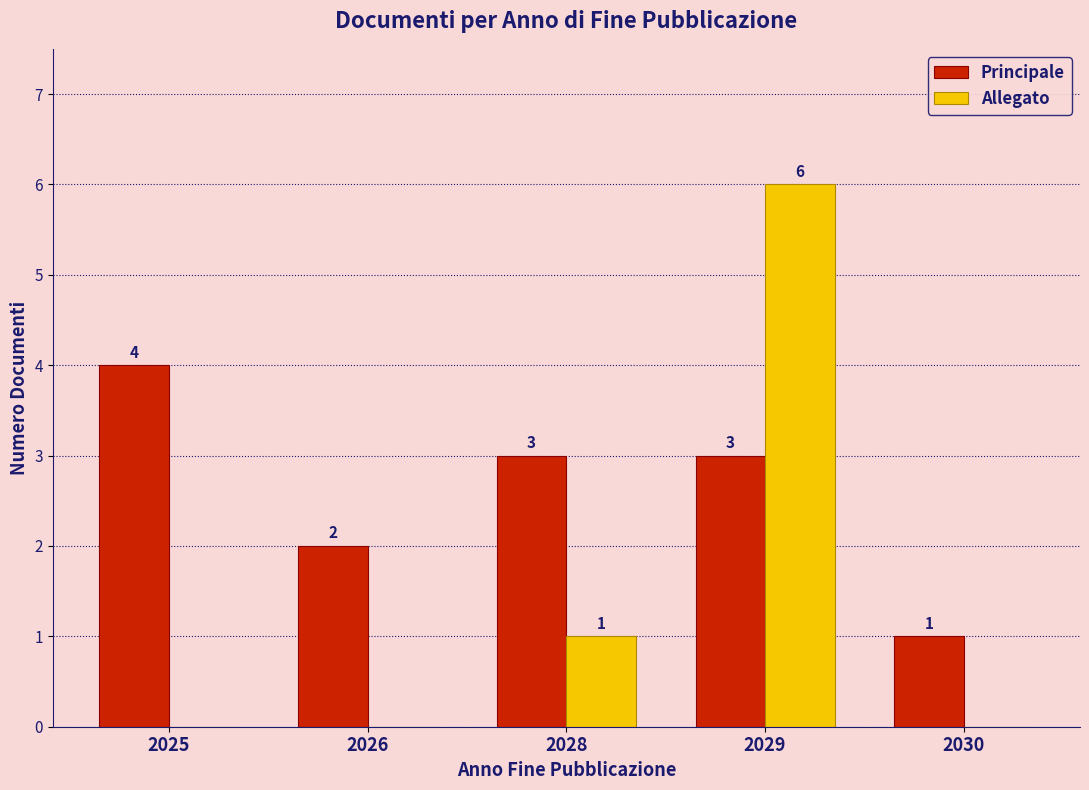

How many distinct data groups are displayed?

2